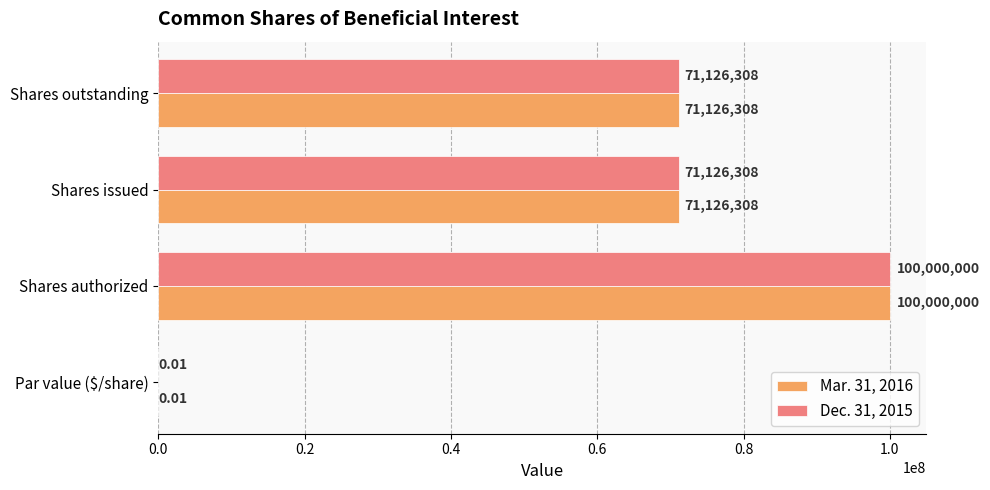

Count the Dec. 31, 2015 values in the range 71126308 to 100000000.

3